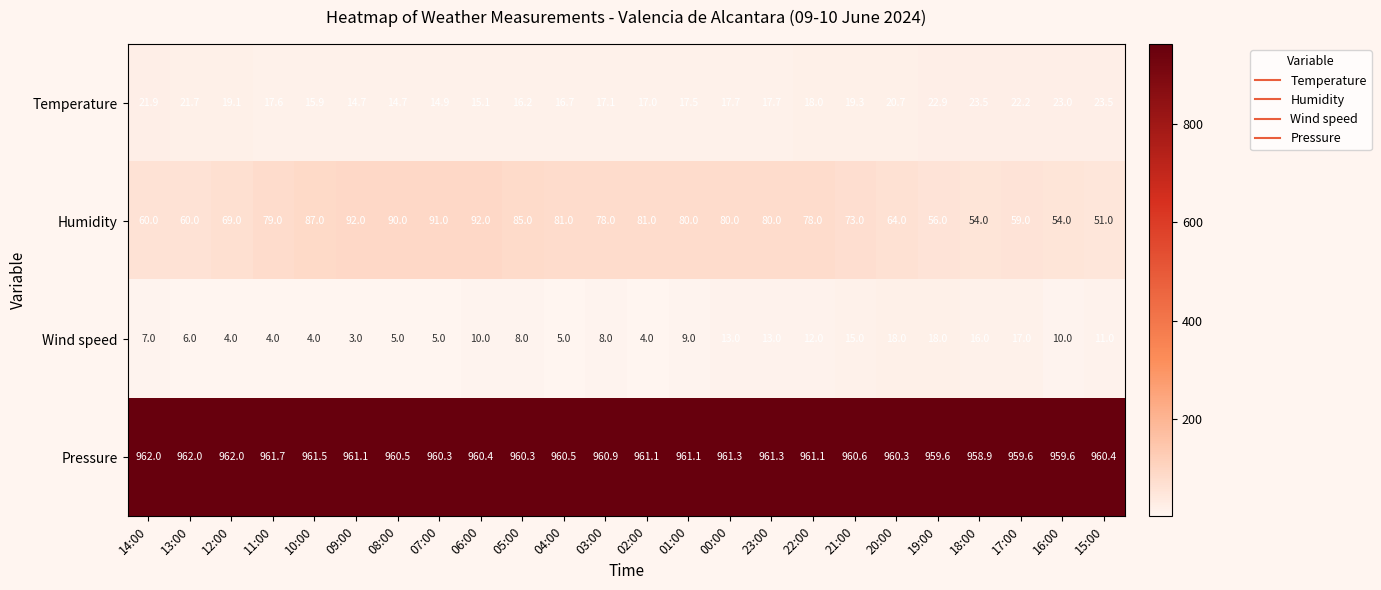

Count the number of categories in the chart.

24